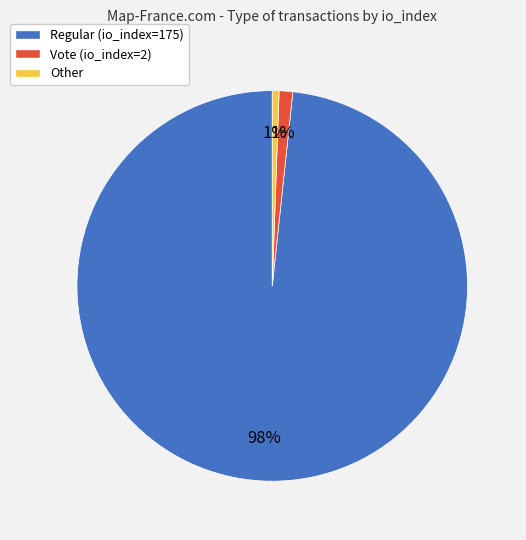

Count the number of slices in the pie.

3